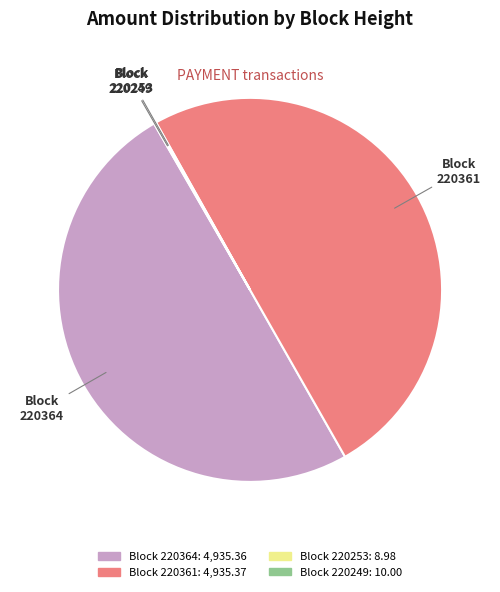

What is the largest slice in the pie chart?

220361